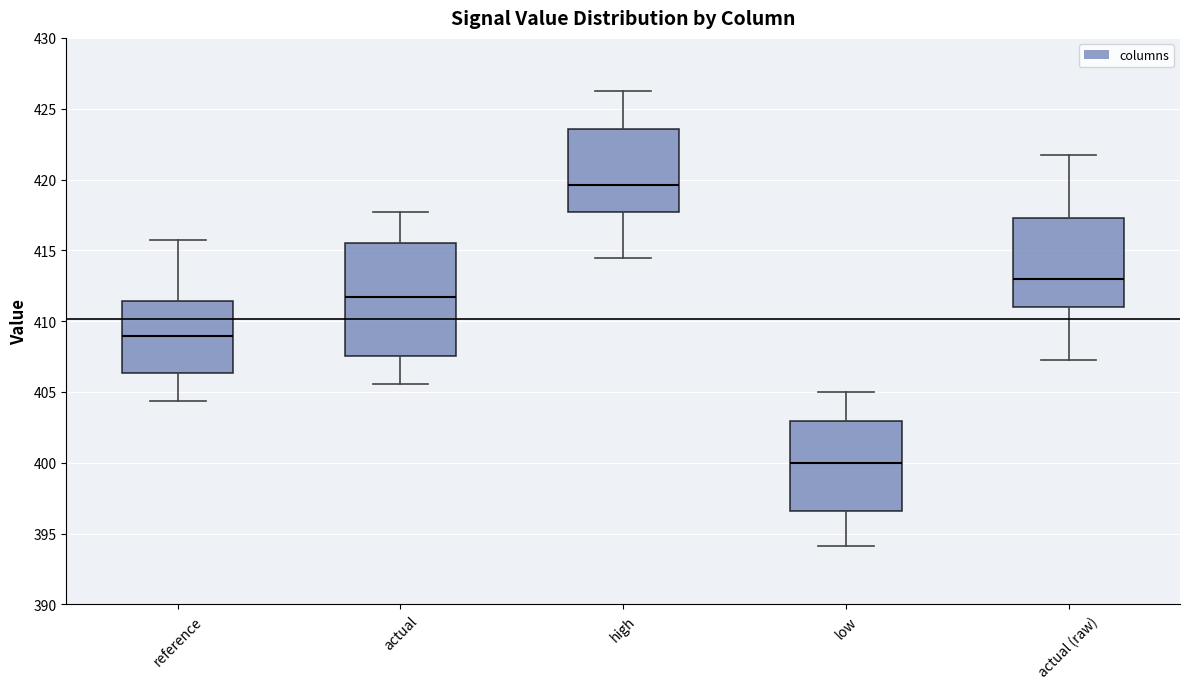

Reading left to right, read every box against the y-axis: the position of its median line, the range the box covers, and the ends of its whiskers. The values are not printed on the chart, so give them approximately, as read against the axis.

reference: median 409.0, box 406.5 to 411.5, whiskers 404.5 to 416.0
actual: median 411.5, box 407.5 to 415.5, whiskers 405.5 to 417.5
high: median 419.5, box 417.5 to 423.5, whiskers 414.5 to 426.5
low: median 400.0, box 396.5 to 403.0, whiskers 394.0 to 405.0
actual (raw): median 413.0, box 411.0 to 417.5, whiskers 407.0 to 421.5